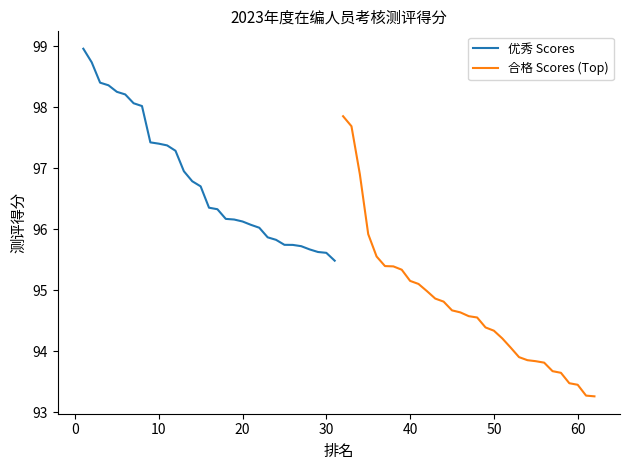

What is the value of the 优秀 Scores point at the 16th from the left?

96.3